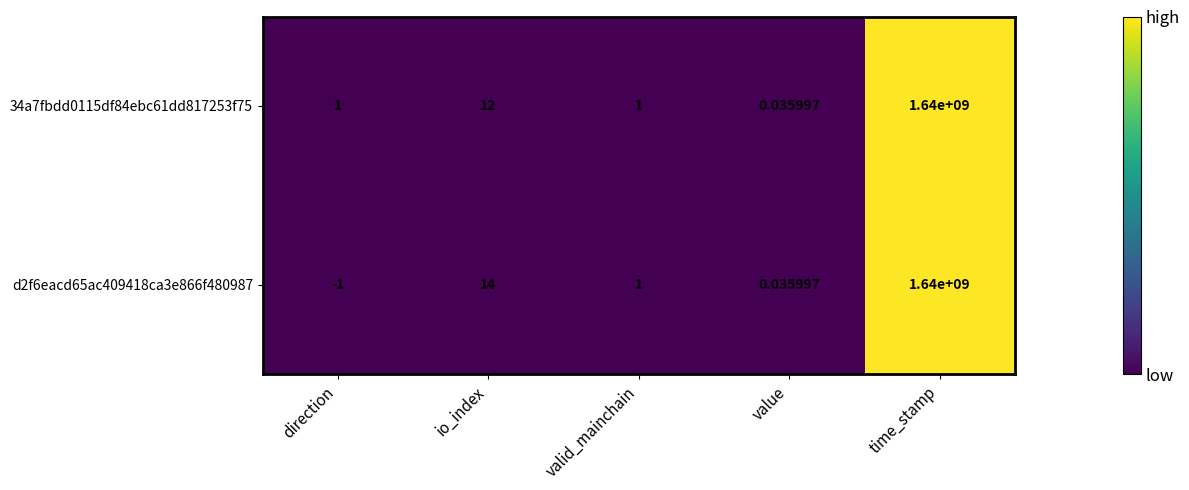

At which category is the sum across all series the highest?

time_stamp